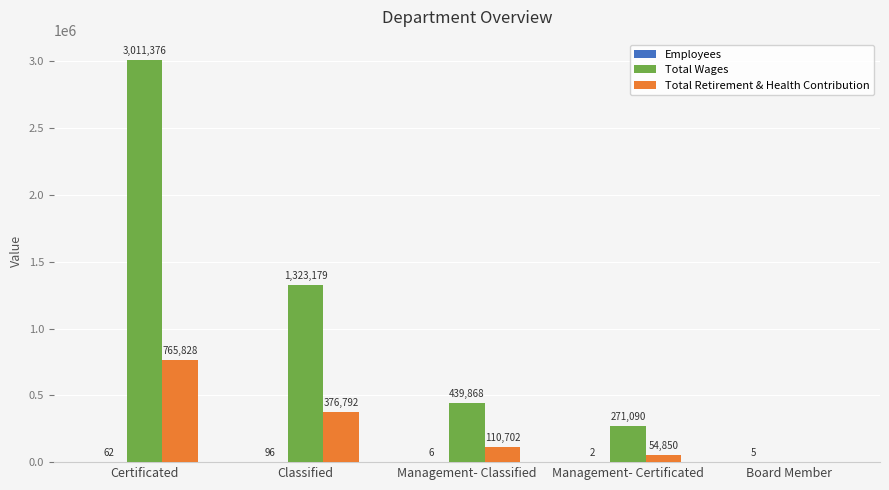

What is the sum of the Total Wages values at Certificated and Classified?

4334555